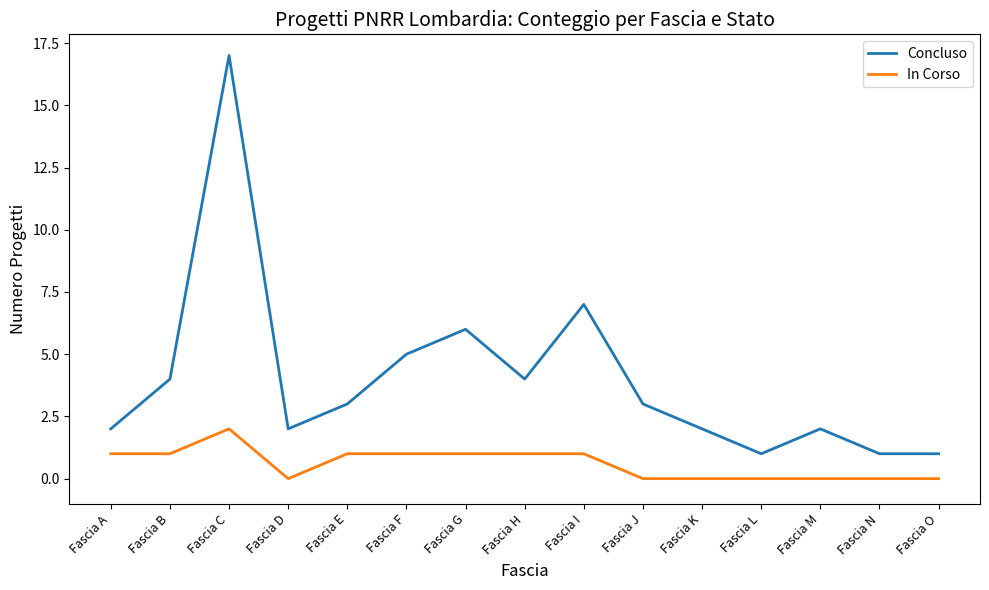

What is the difference between the highest and lowest values at Fascia F?

4